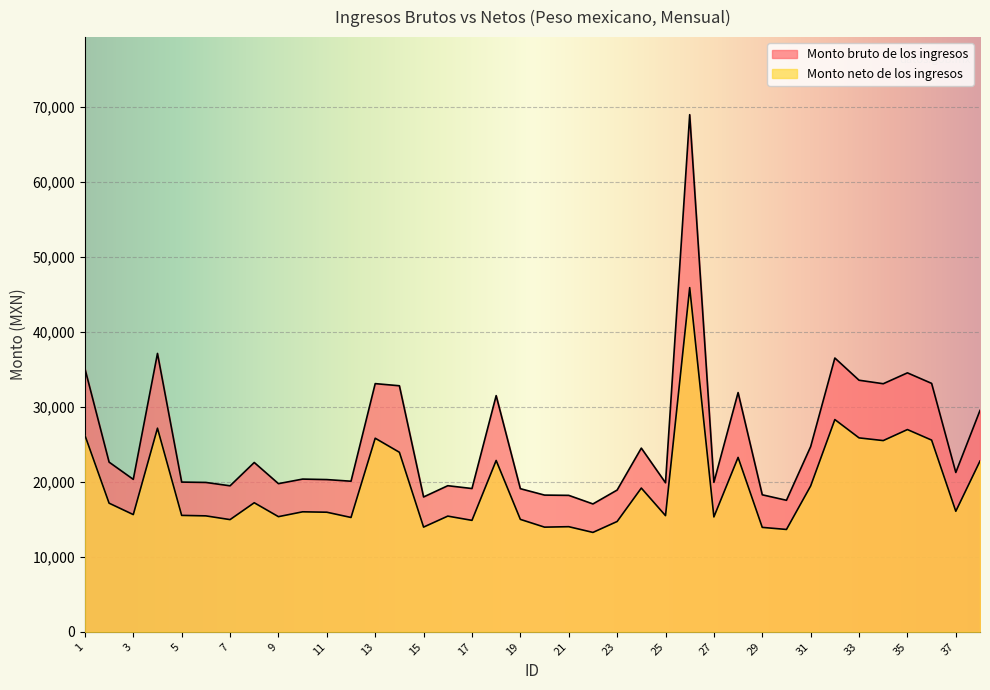

True or false: Monto neto de los ingresos has a value of 15529.8 at 5.

True